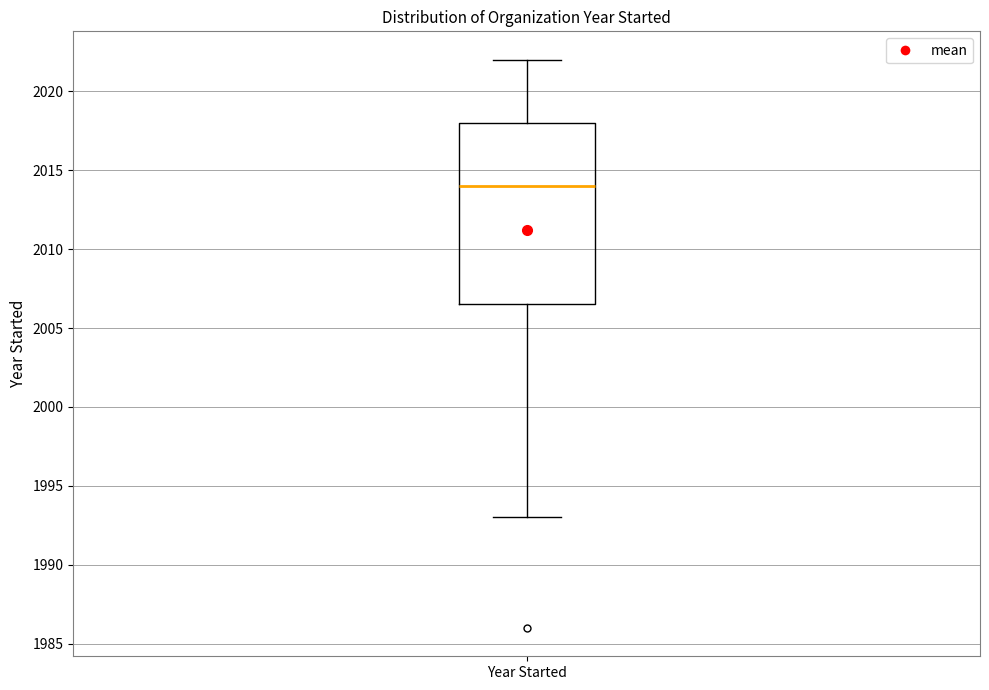

Where is the lower edge of the box for Year Started on the y-axis? The values are not printed on the chart, so give them approximately, as read against the axis.

2006.5